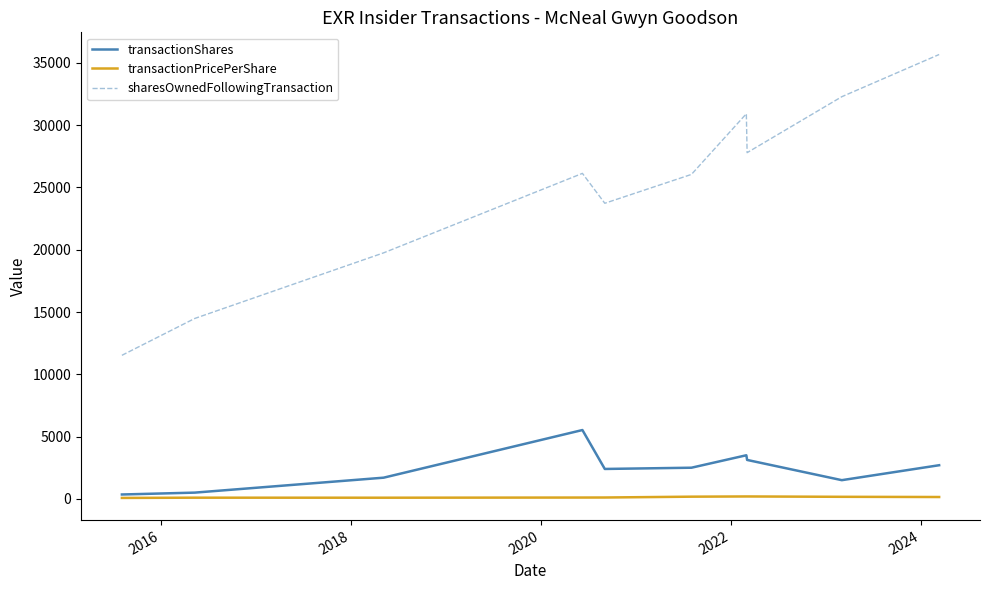

True or false: transactionShares and sharesOwnedFollowingTransaction intersect in this chart.

False